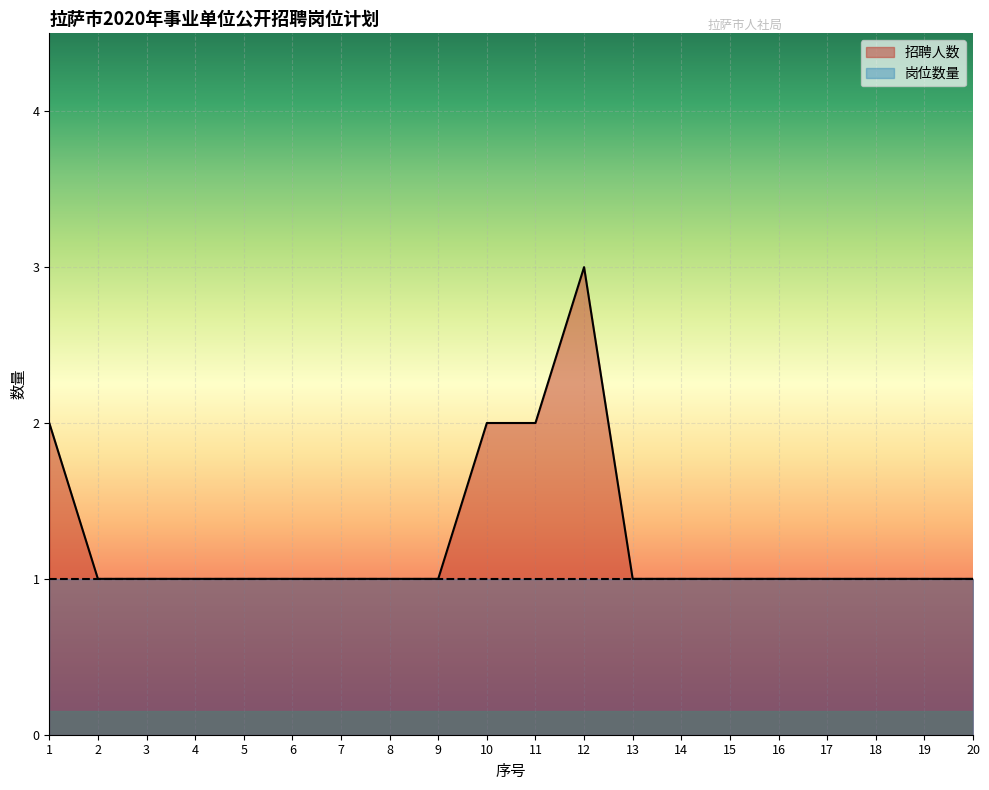

Does the chart display data point markers on the line(s)?

No